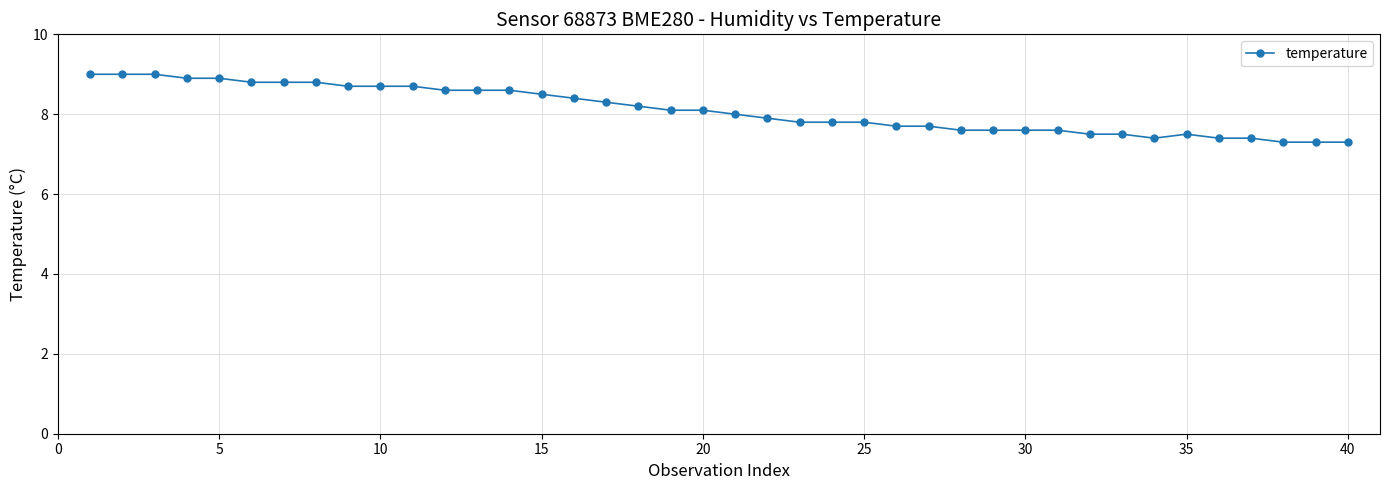

What is the greatest value displayed?

9.0